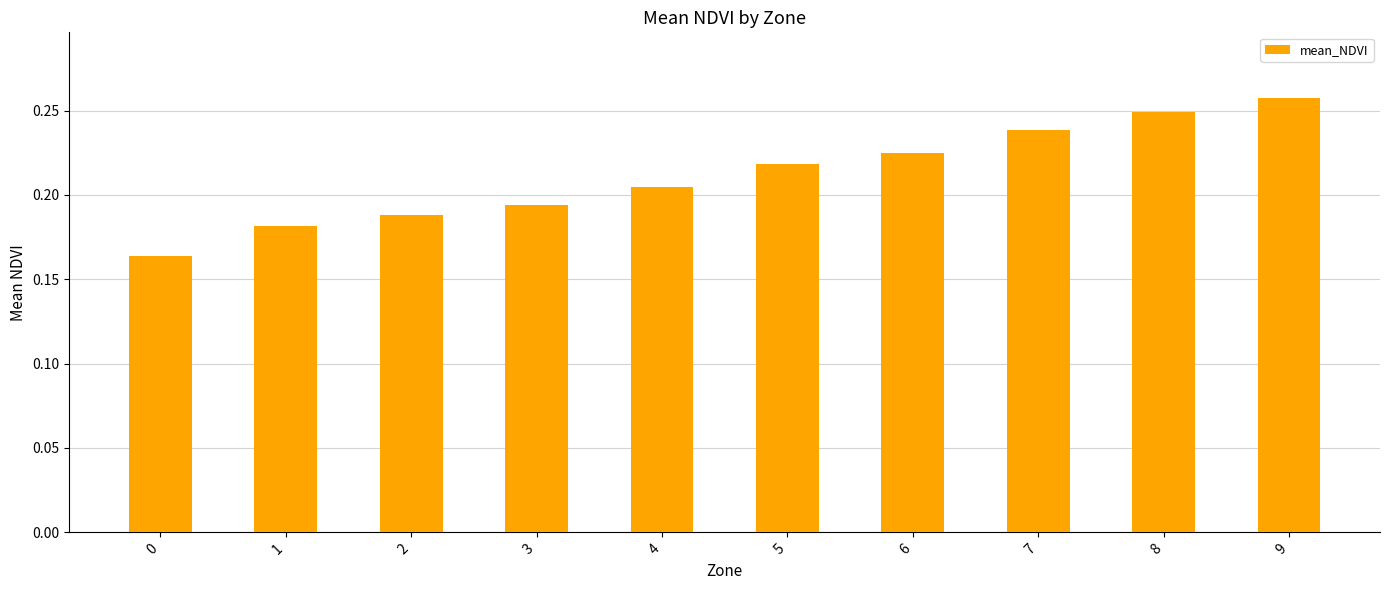

At which category does the chart reach its peak across all series?

9